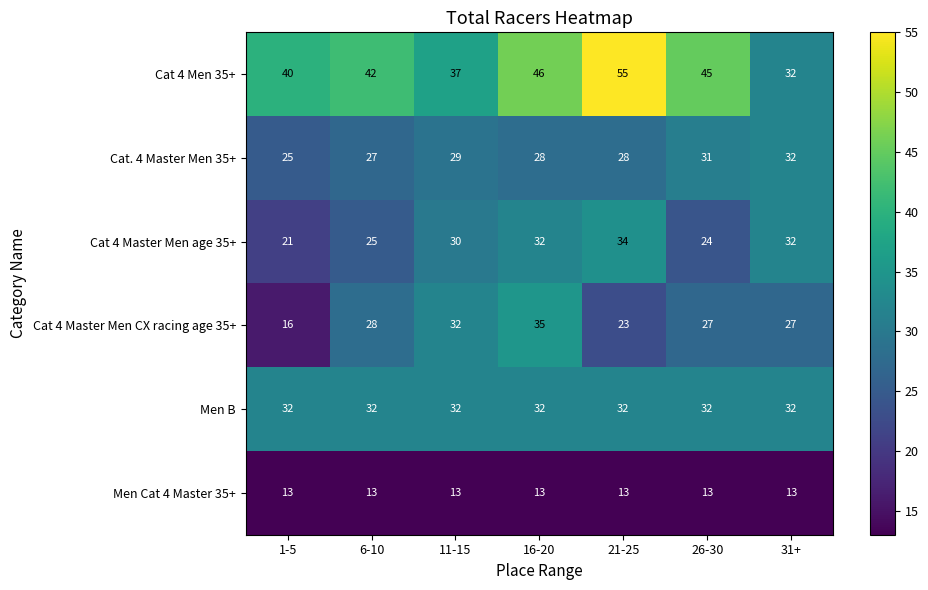

Which series has the widest spread of values?

Cat 4 Men 35+